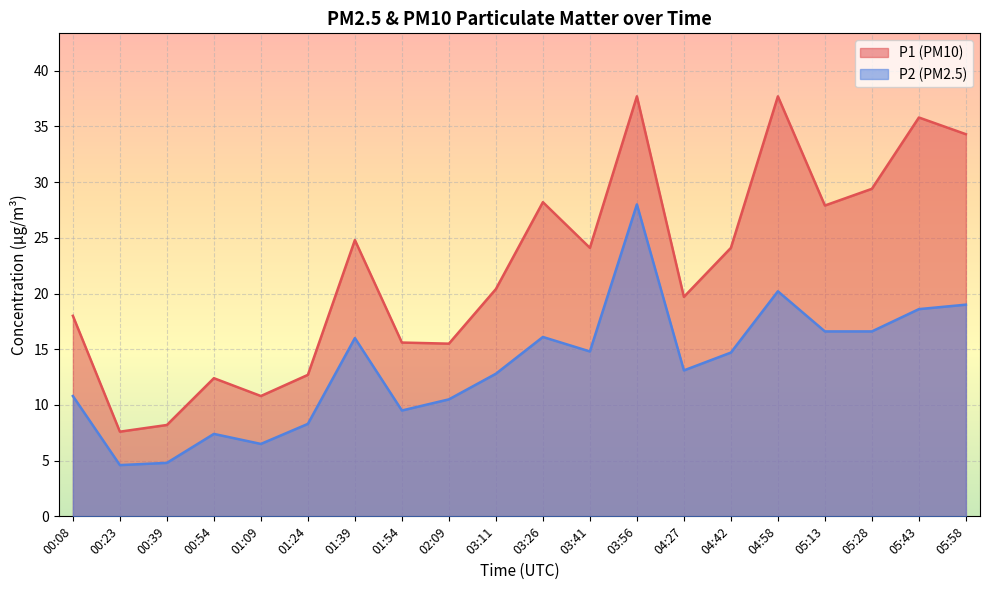

What is the label of the 8th point from the right?

03:56